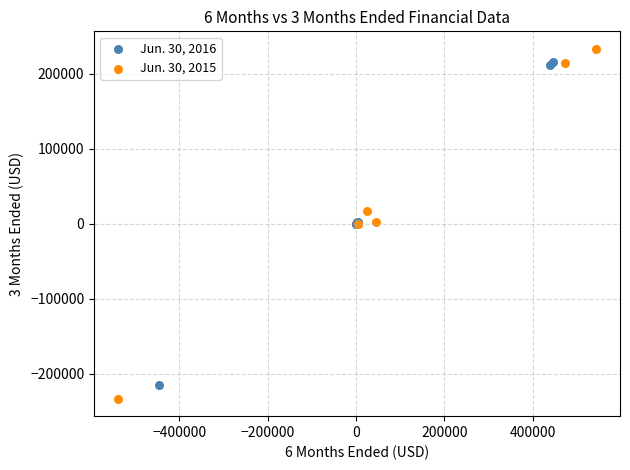

Which series has the largest Y range (max minus min)?

Jun. 30, 2015